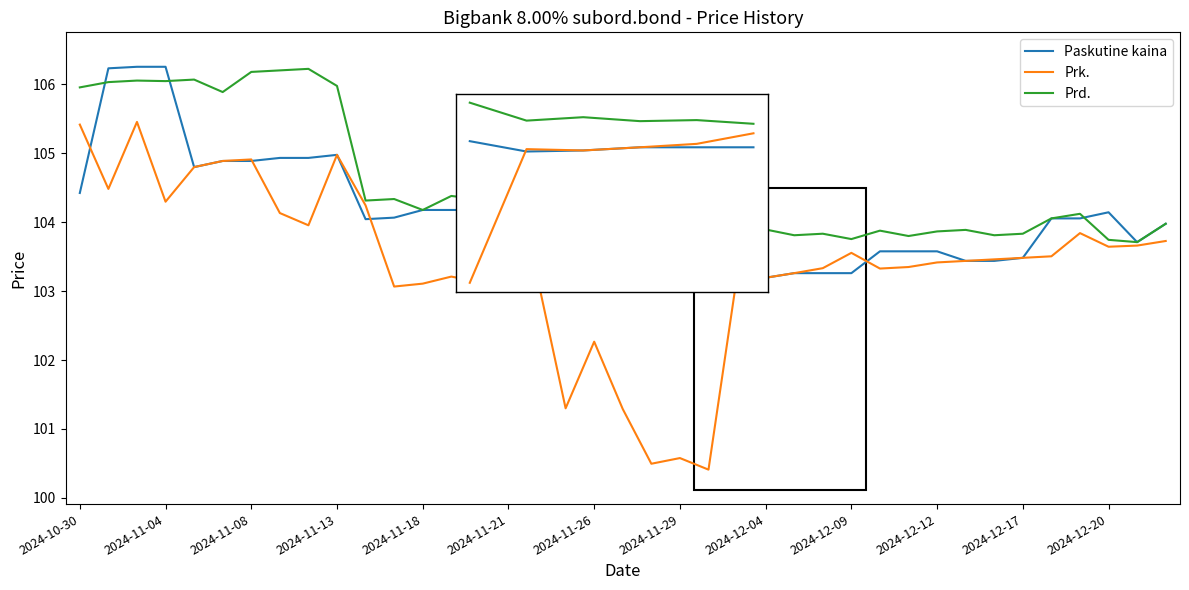

Which series has the largest range (max minus min)?

Prk.